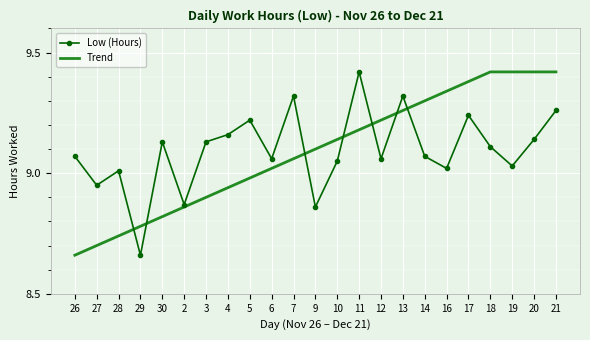

At 13, list the series in order from largest to smallest.

Low (Hours), Trend